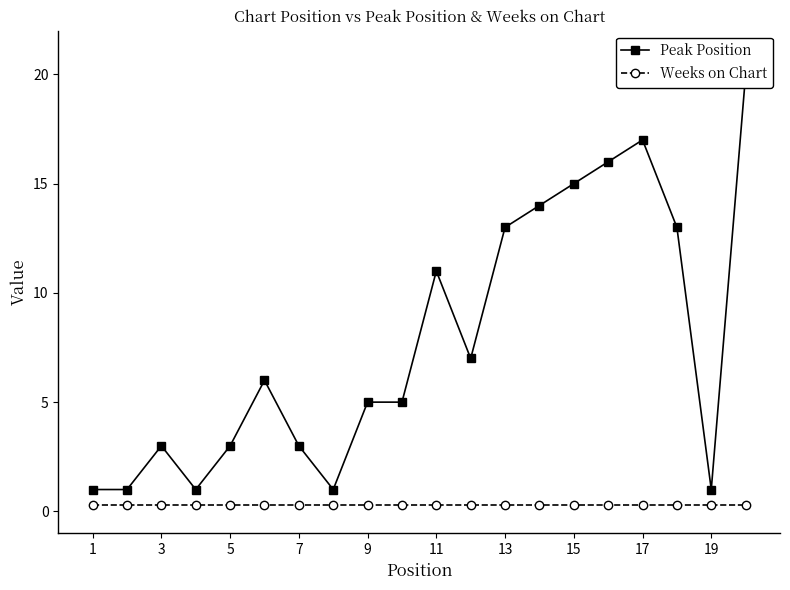

How many data points in Peak Position are less than 6?

10